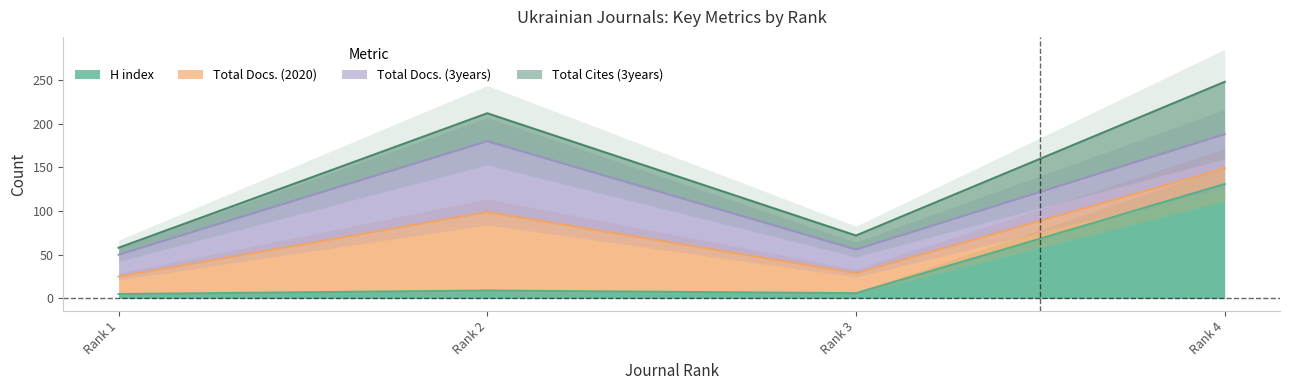

True or false: Total Cites (3years) has a value of 22 at Rank 3.

False